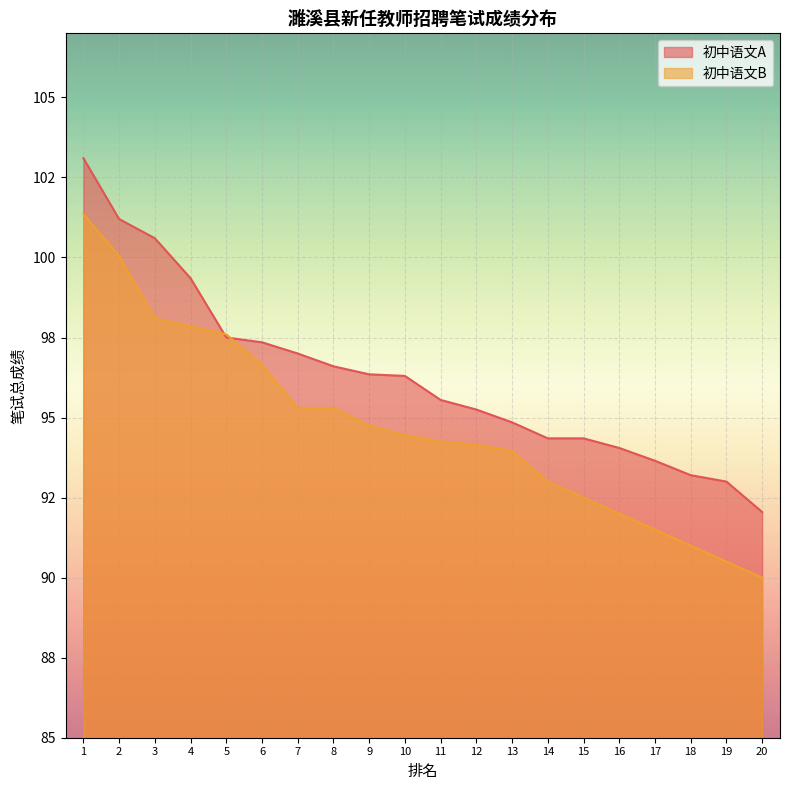

List the series in order of their overall mean, highest first.

初中语文A, 初中语文B